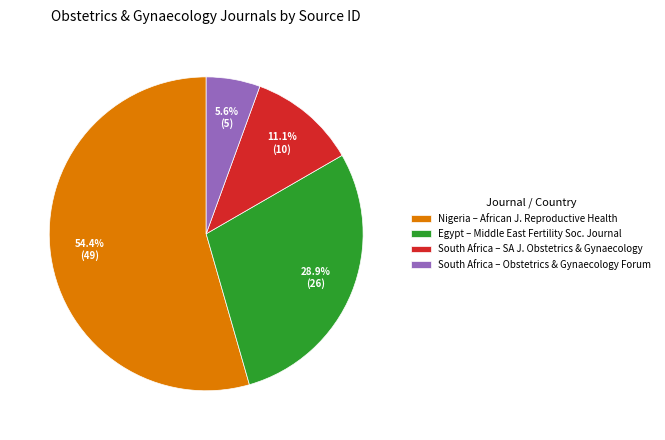

How many slices are in this pie chart?

4